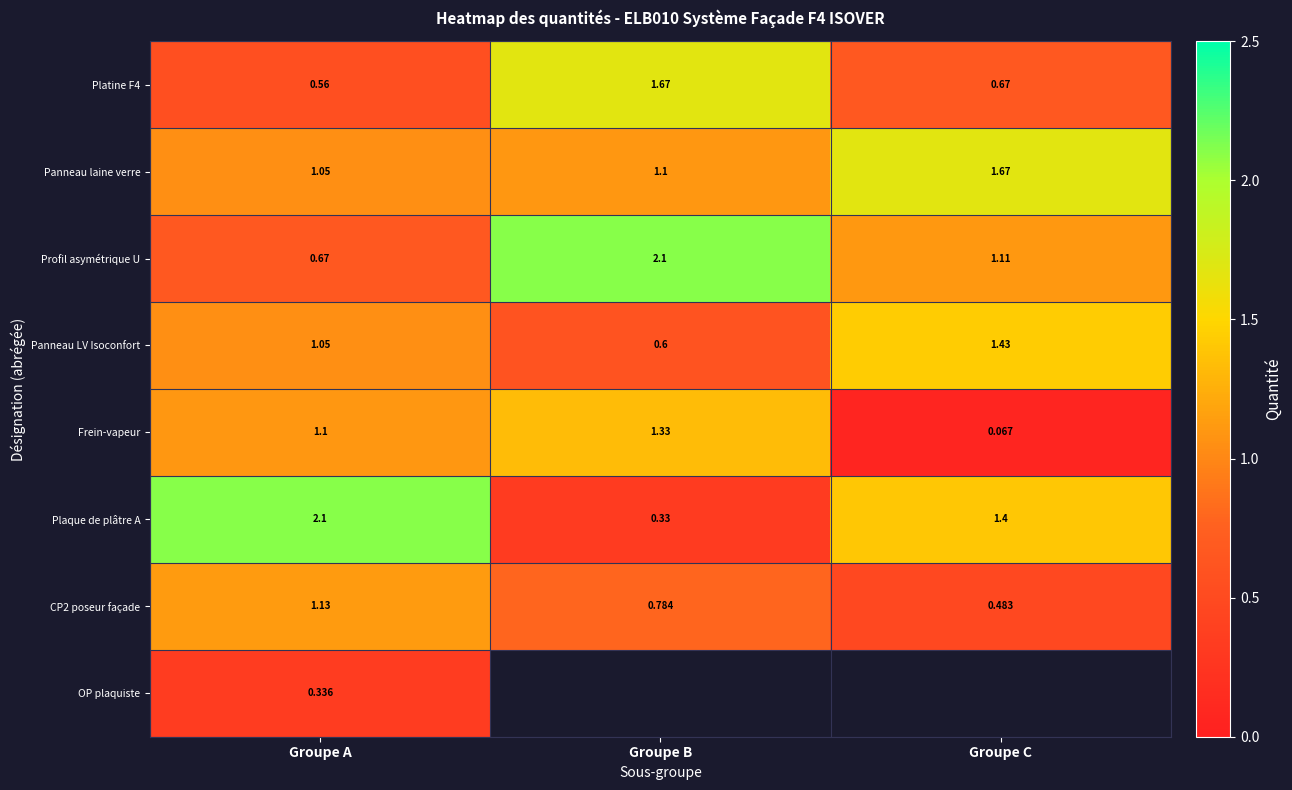

What is the sum of all Platine F4 values?

2.9